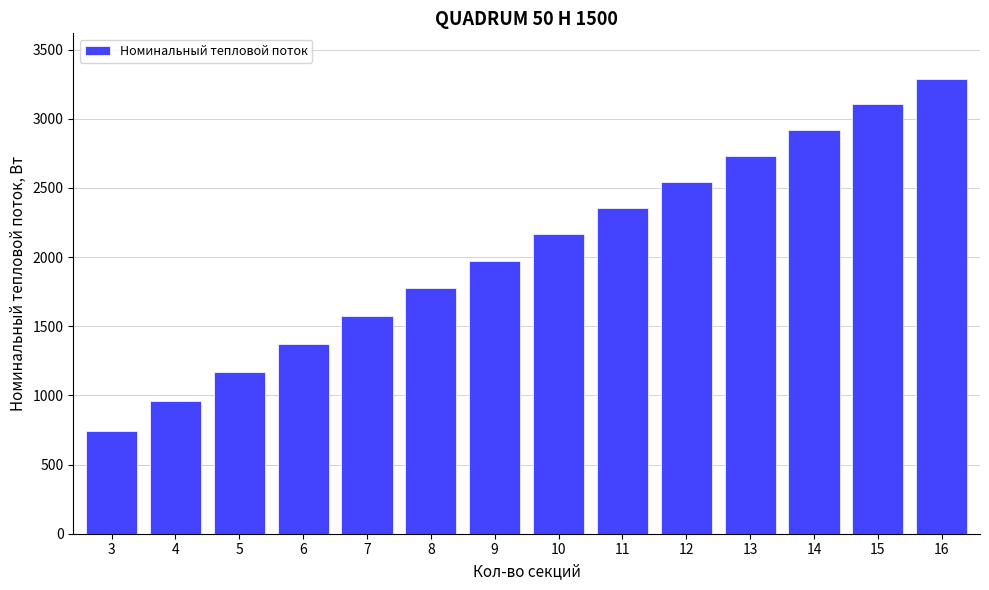

Reading left to right, transcribe all the data shown in this chart.

3=740.7	4=957.0	5=1167.3	6=1373.1	7=1575.2	8=1774.0	9=1970.2	10=2164.0	11=2355.7	12=2545.5	13=2733.6	14=2920.0	15=3105.1	16=3288.8